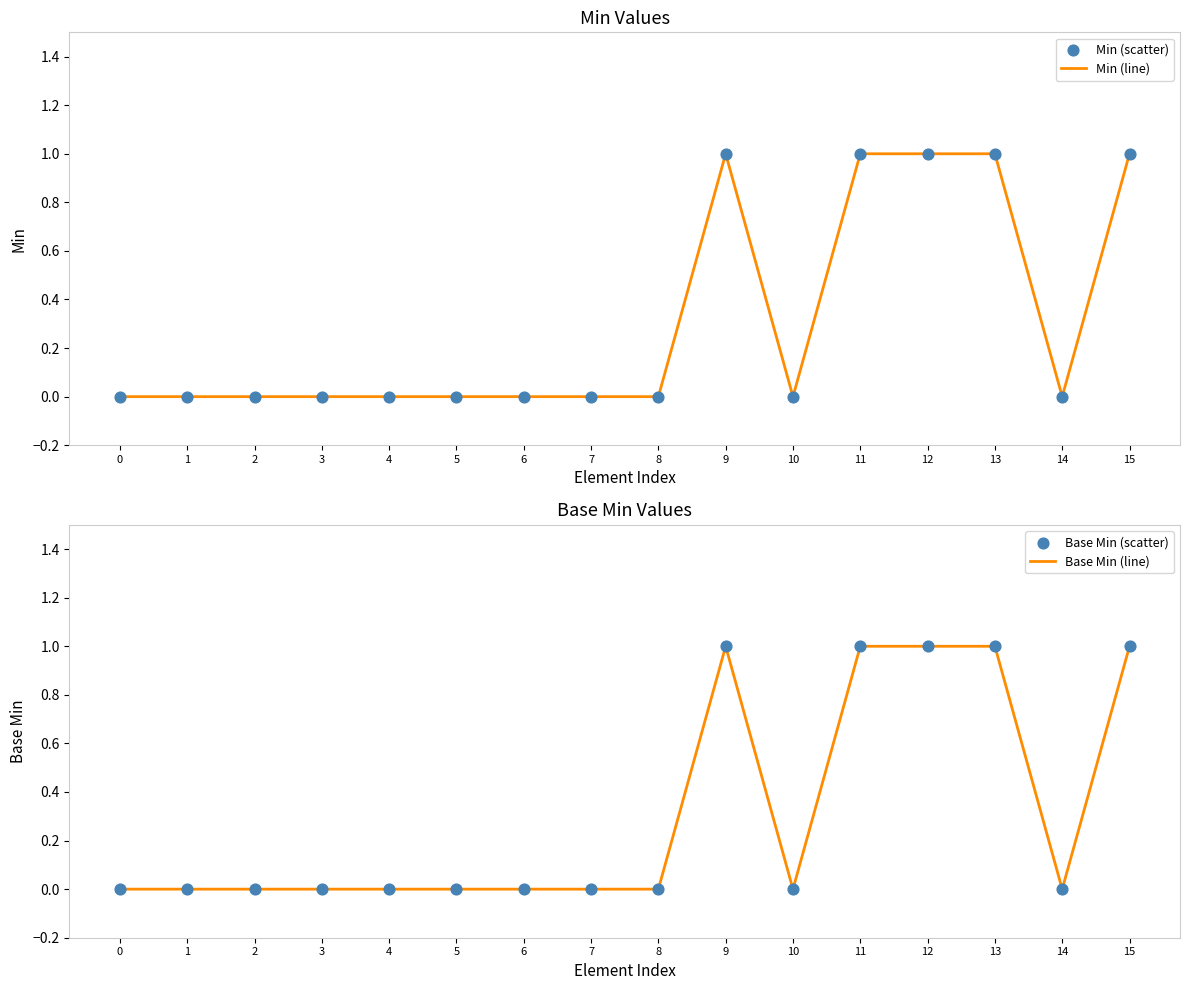

Is the value of Min (scatter) at 14 greater than the value of Base Min (scatter) at 14?

No